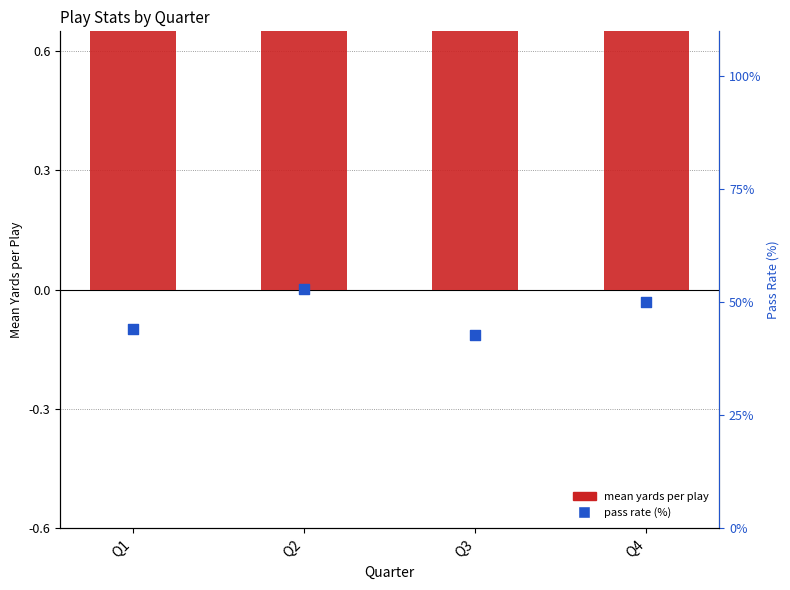

What is the total value across all series at Q4?

53.7